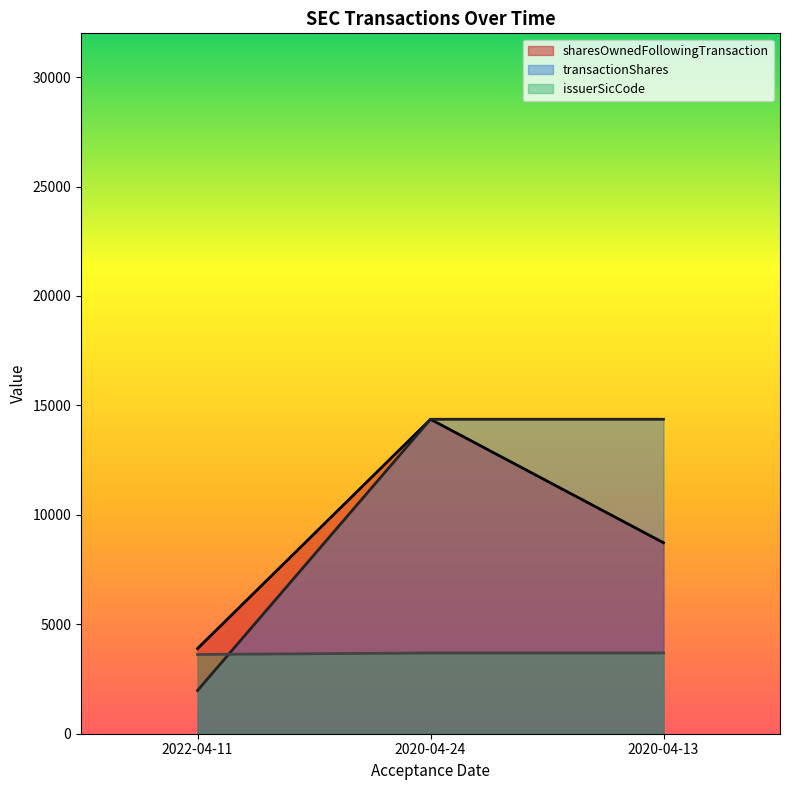

Which series has the widest spread of values?

transactionShares